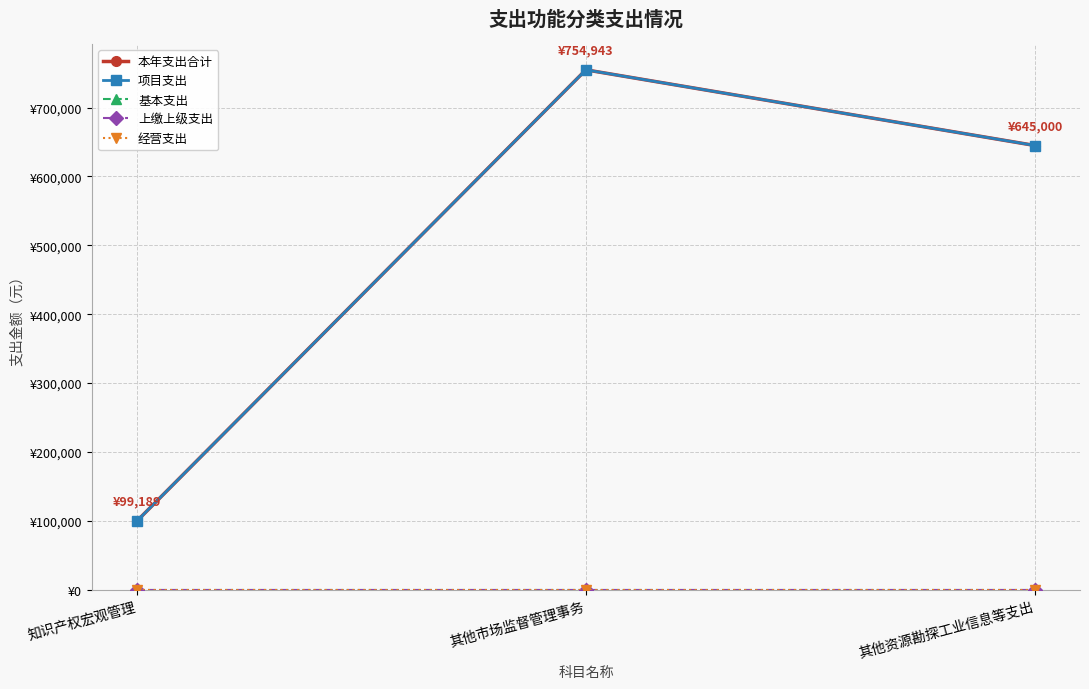

Which category has the highest value across all series?

其他市场监督管理事务